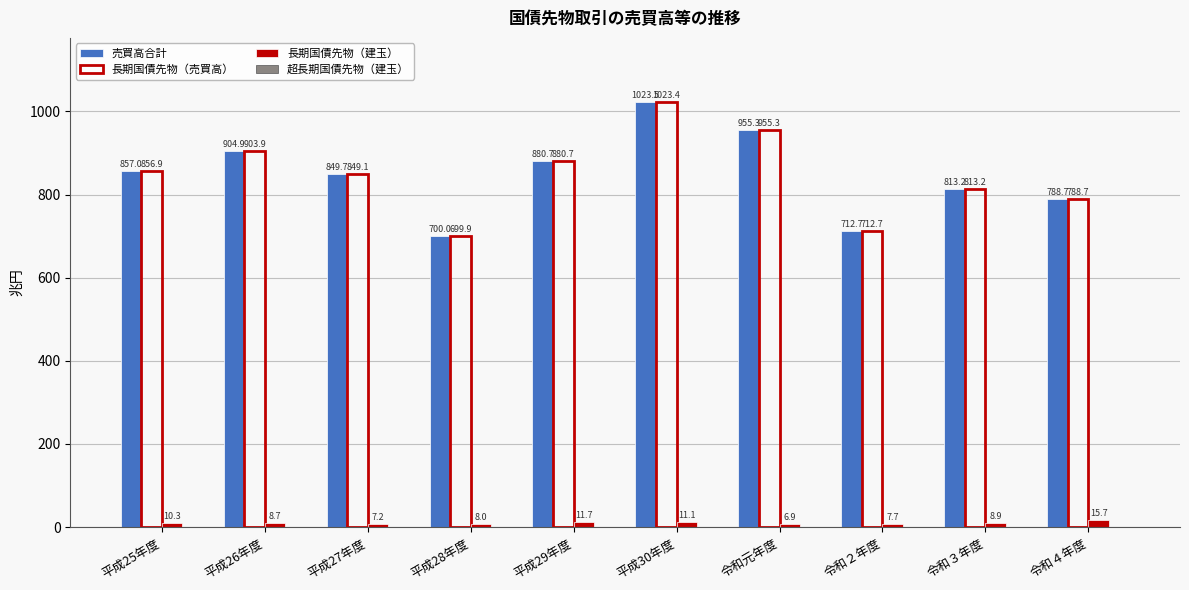

Count the number of data series in this chart.

3